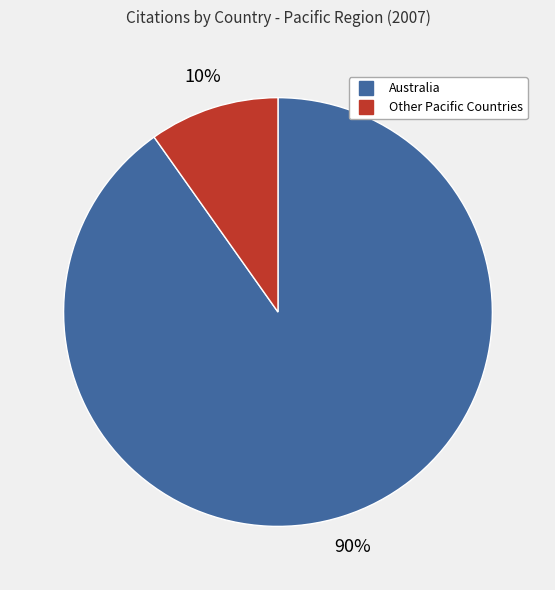

To the nearest percent, what is the difference between the largest and smallest slice percentages?

80%